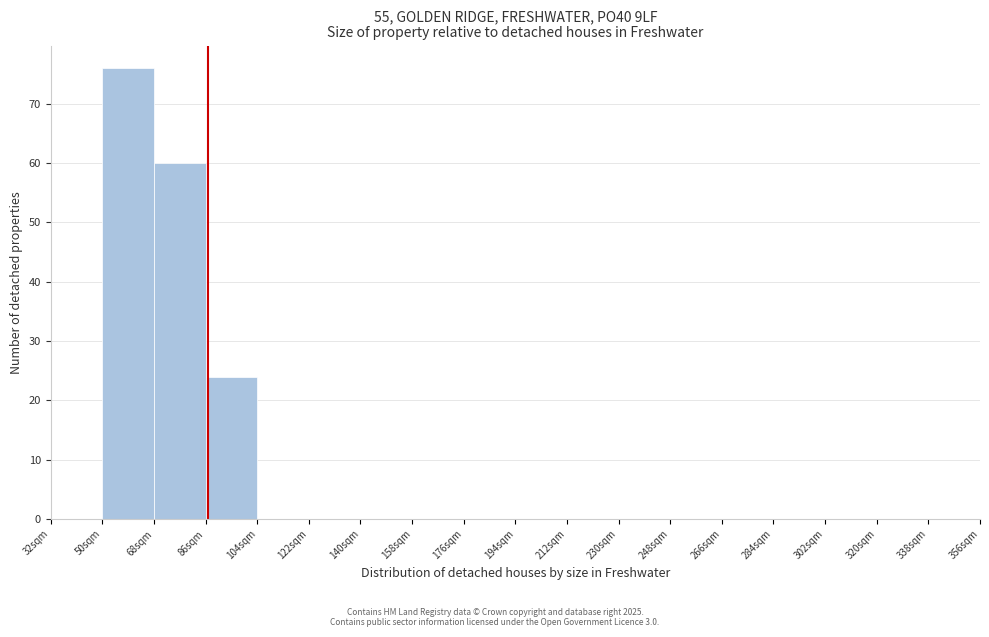

What is the height of the bar covering 86 to 104 on the x-axis? The values are not printed on the chart, so give them approximately, as read against the axis.

24